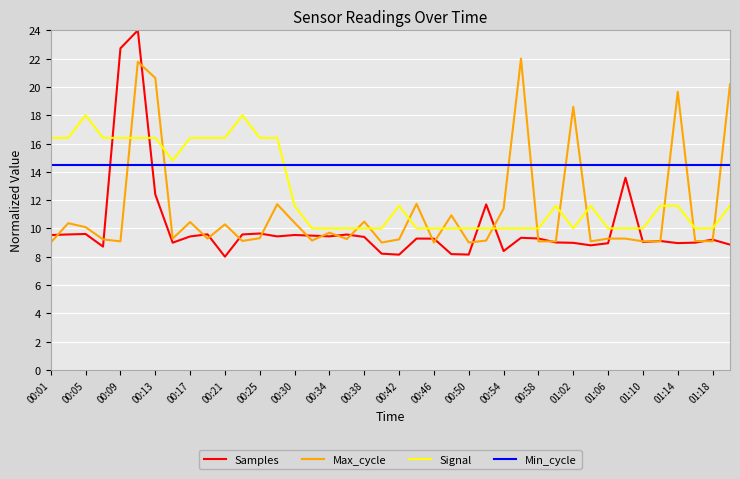

What is the minimum value for Min_cycle?

14.5